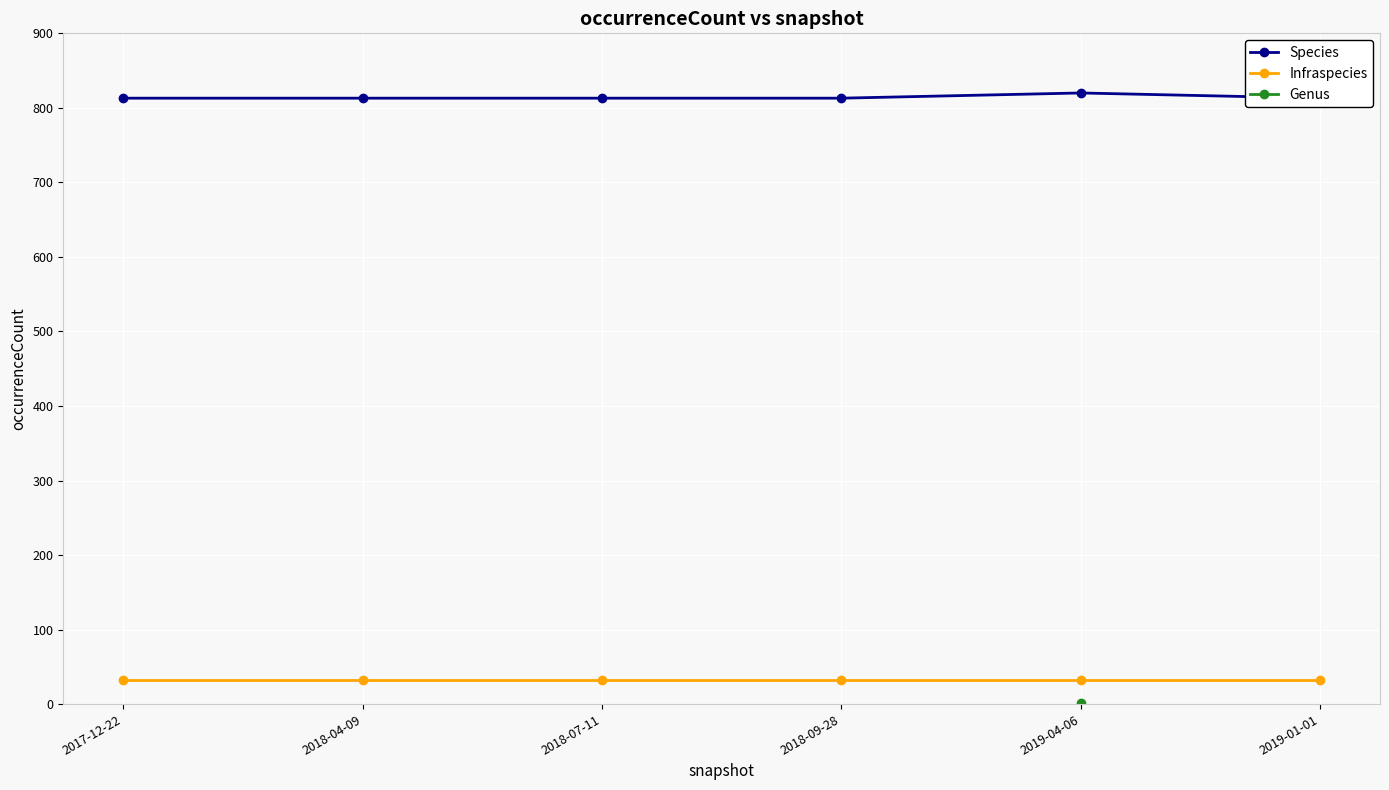

What is the value of the Species point at the 4th from the left?

813